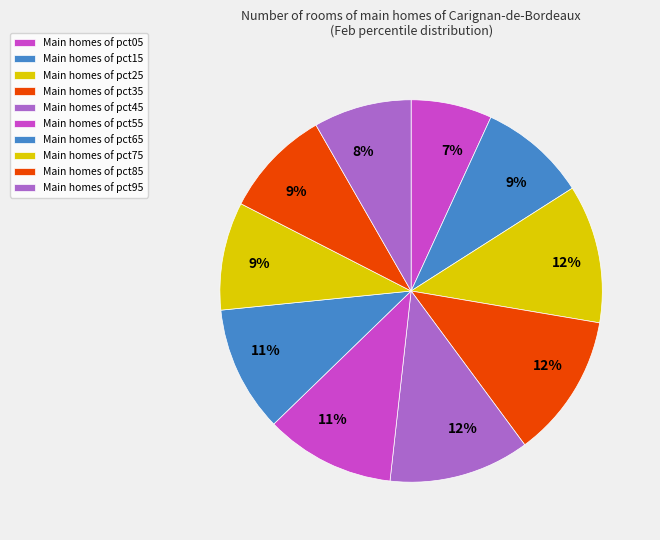

Count the number of slices in the pie.

10